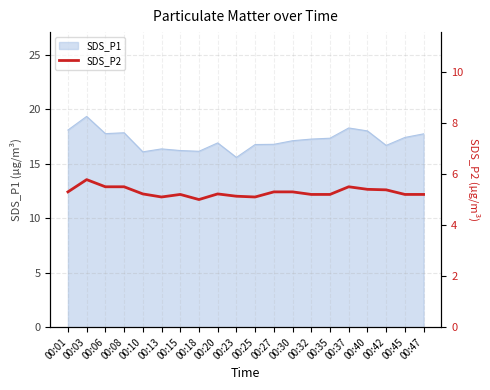

Reading left to right, what are all the values shown in this chart?

00:01=5.3	00:03=5.8	00:06=5.5	00:08=5.5	00:10=5.2	00:13=5.1	00:15=5.2	00:18=5.0	00:20=5.2	00:23=5.1	00:25=5.1	00:27=5.3	00:30=5.3	00:32=5.2	00:35=5.2	00:37=5.5	00:40=5.4	00:42=5.4	00:45=5.2	00:47=5.2